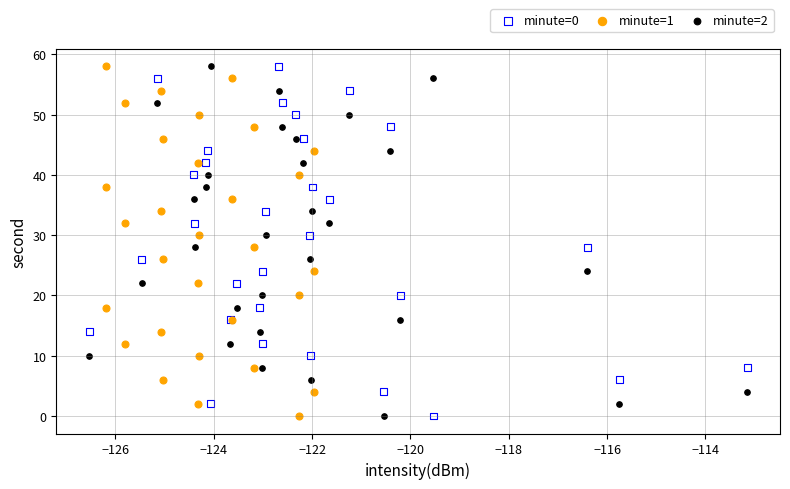

What are all the series names shown in the legend?

minute=0, minute=1, minute=2